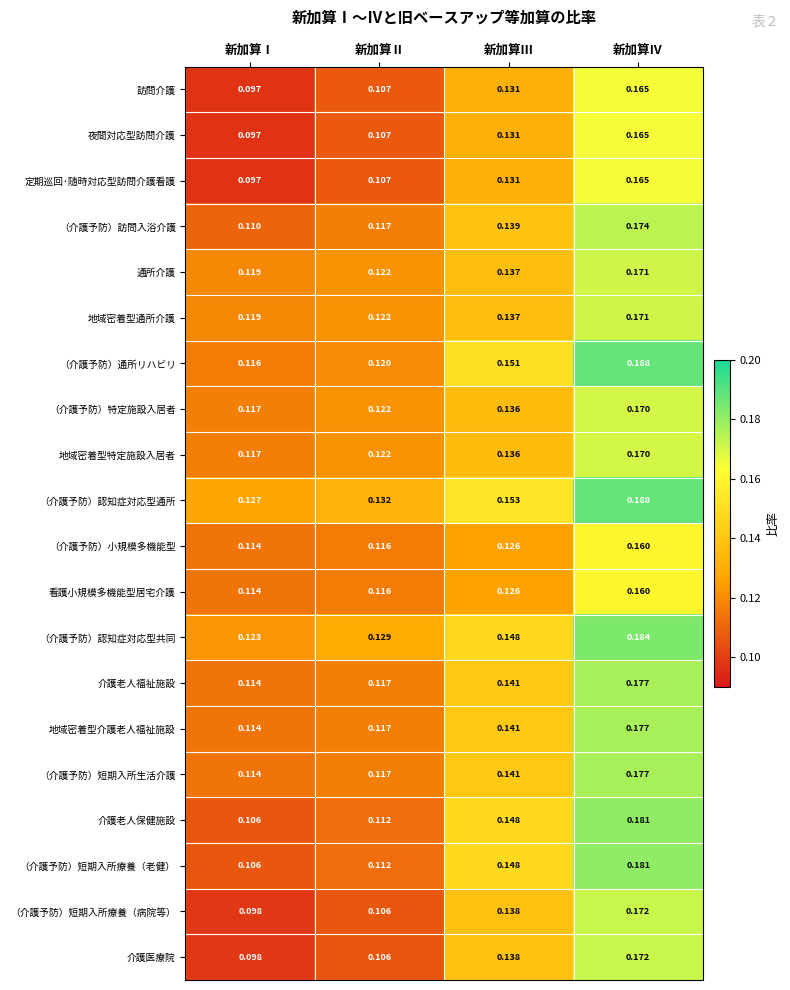

How many distinct data groups are displayed?

20